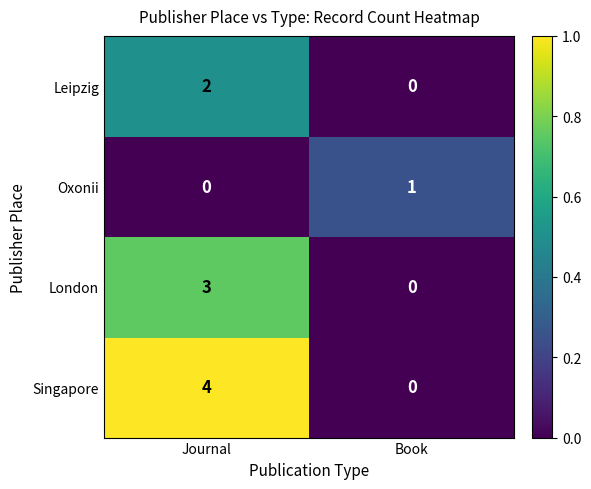

Reading left to right, what are all the values shown in this chart?

Leipzig: Journal=2	Book=0
Oxonii: Journal=0	Book=1
London: Journal=3	Book=0
Singapore: Journal=4	Book=0